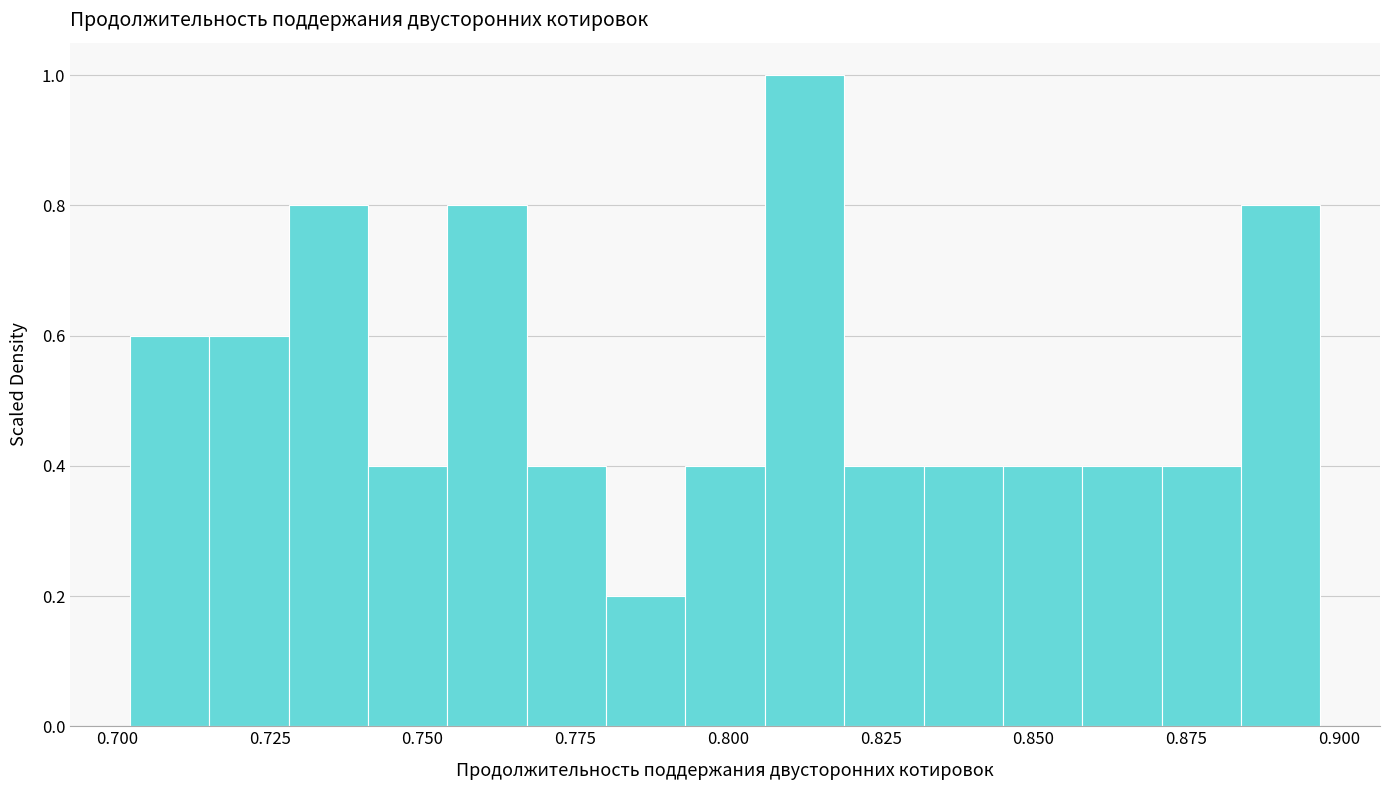

Around what value on the x-axis is the tallest bar? Give the approximate position of its centre, as read against the axis.

0.815